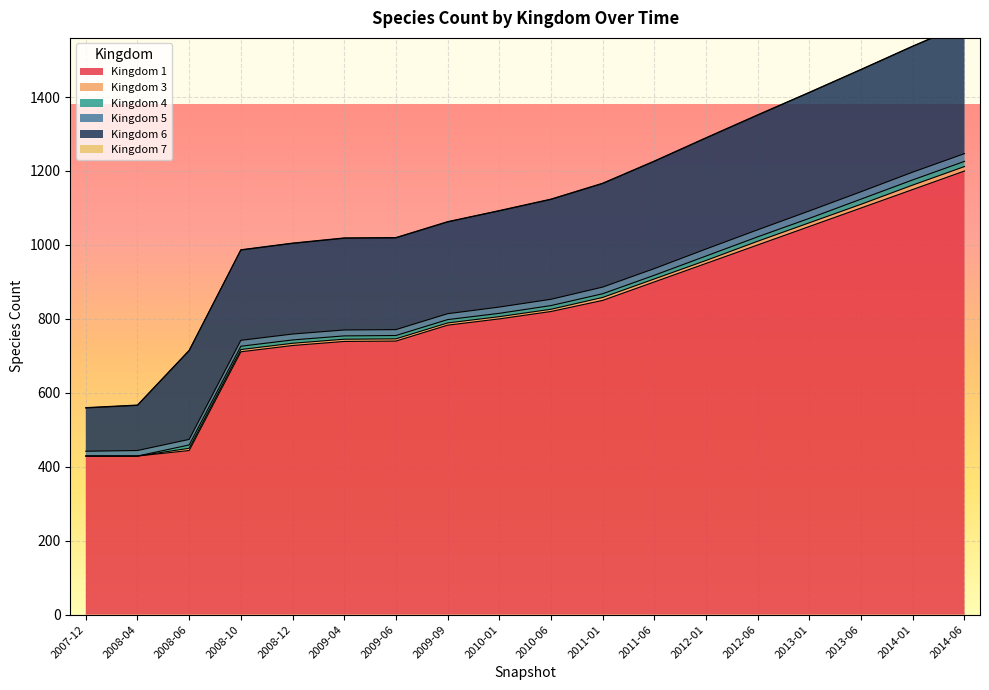

What are all the series names shown in the legend?

1, 3, 4, 5, 6, 7